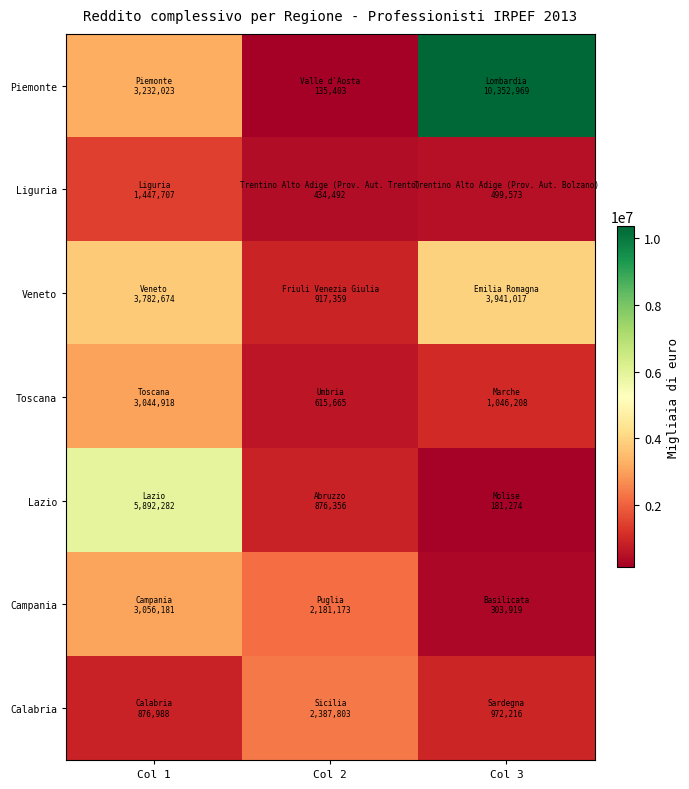

Reading right to left, what are all the values shown in this chart?

Piemonte: Col 3=10352969	Col 2=135403	Col 1=3232023
Liguria: Col 3=499573	Col 2=434492	Col 1=1447707
Veneto: Col 3=3941017	Col 2=917359	Col 1=3782674
Toscana: Col 3=1046208	Col 2=615665	Col 1=3044918
Lazio: Col 3=181274	Col 2=876356	Col 1=5892282
Campania: Col 3=303919	Col 2=2181173	Col 1=3056181
Calabria: Col 3=972216	Col 2=2387803	Col 1=876988